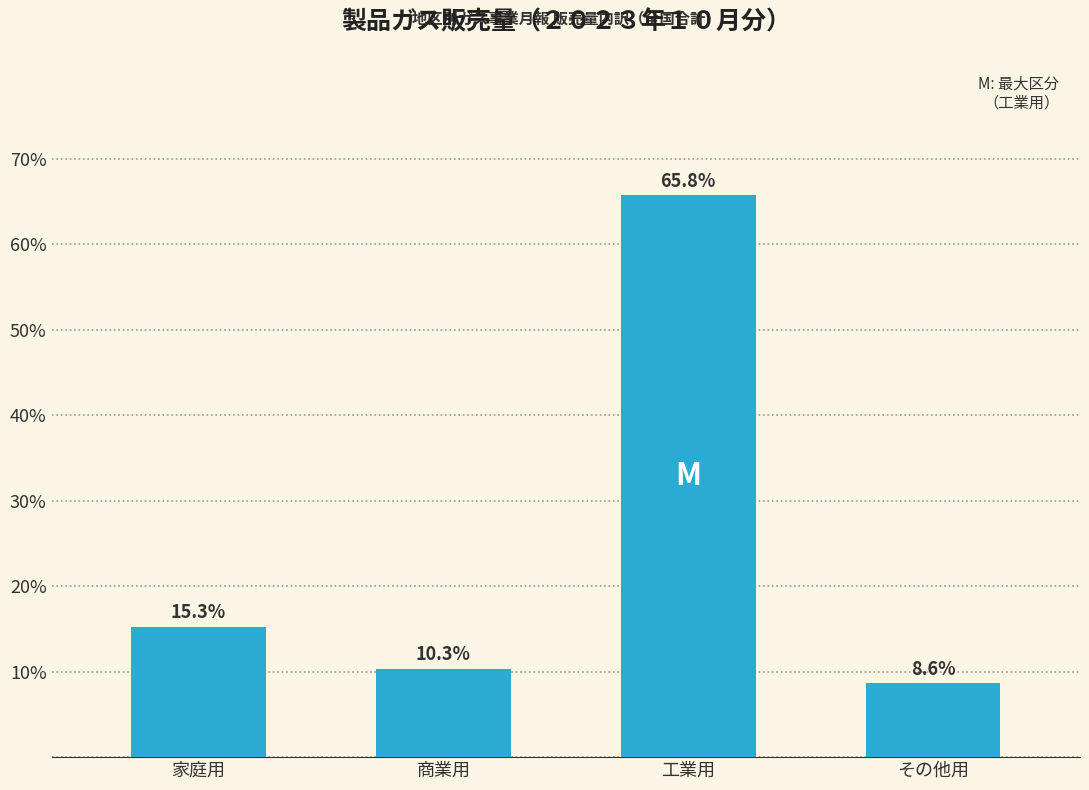

Reading left to right, transcribe all the data shown in this chart.

家庭用=15.3	商業用=10.3	工業用=65.8	その他用=8.6